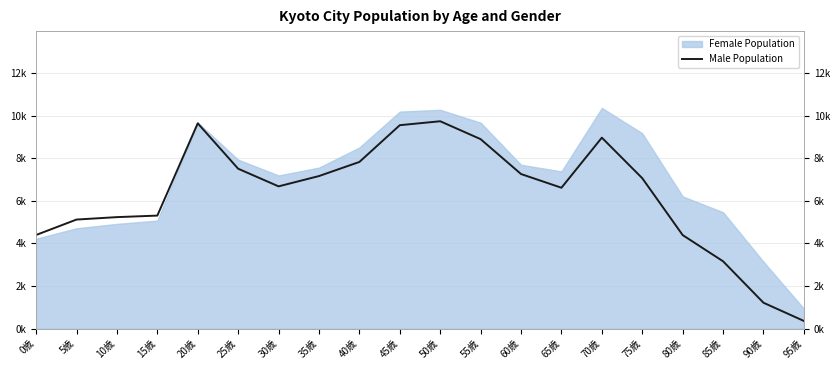

What is the label of the 14th point from the right?

30歳